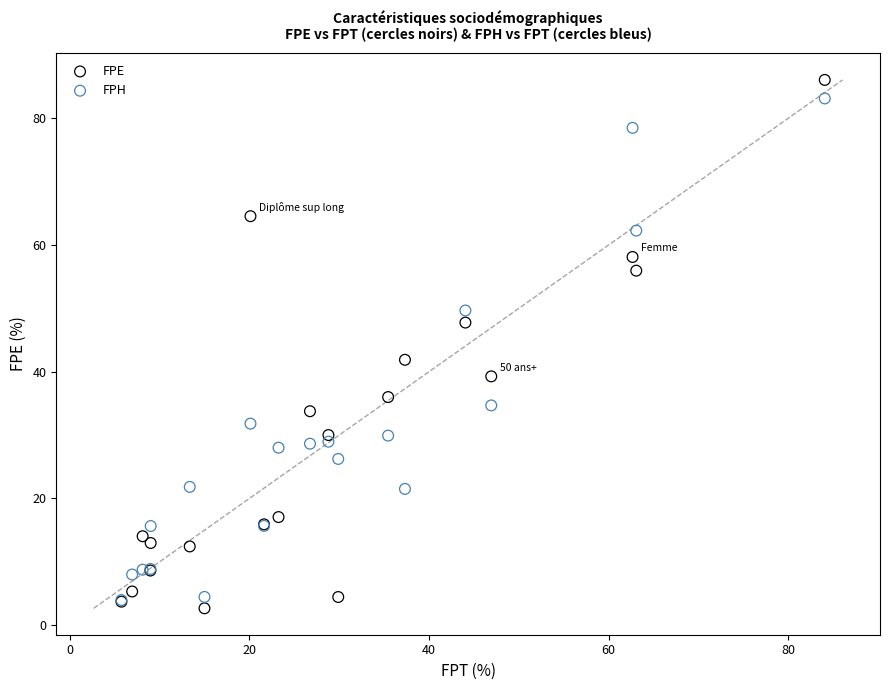

What are all the series names shown in the legend?

FPE, FPH